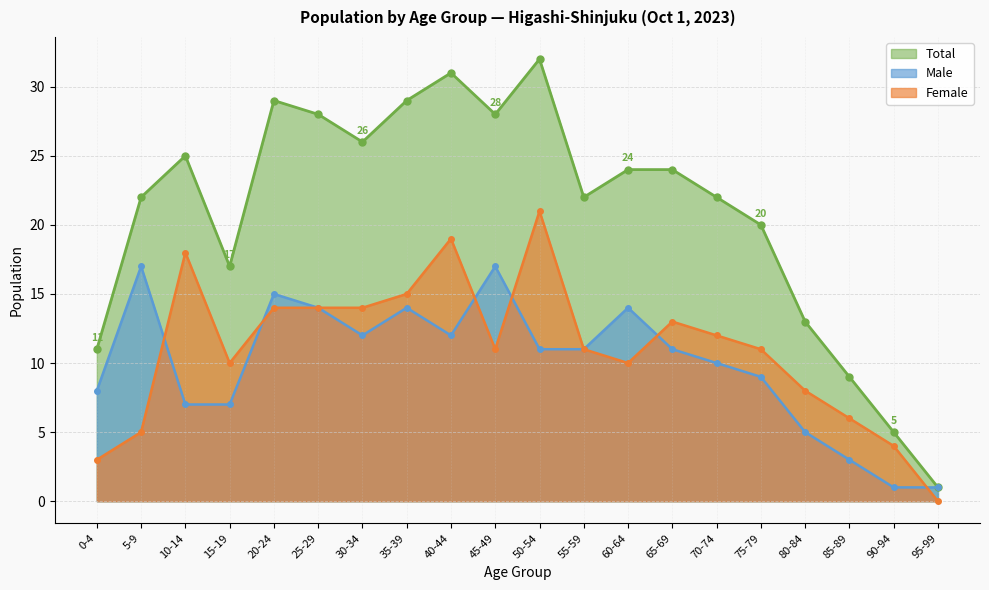

What are all the series names shown in the legend?

Total, Male, Female